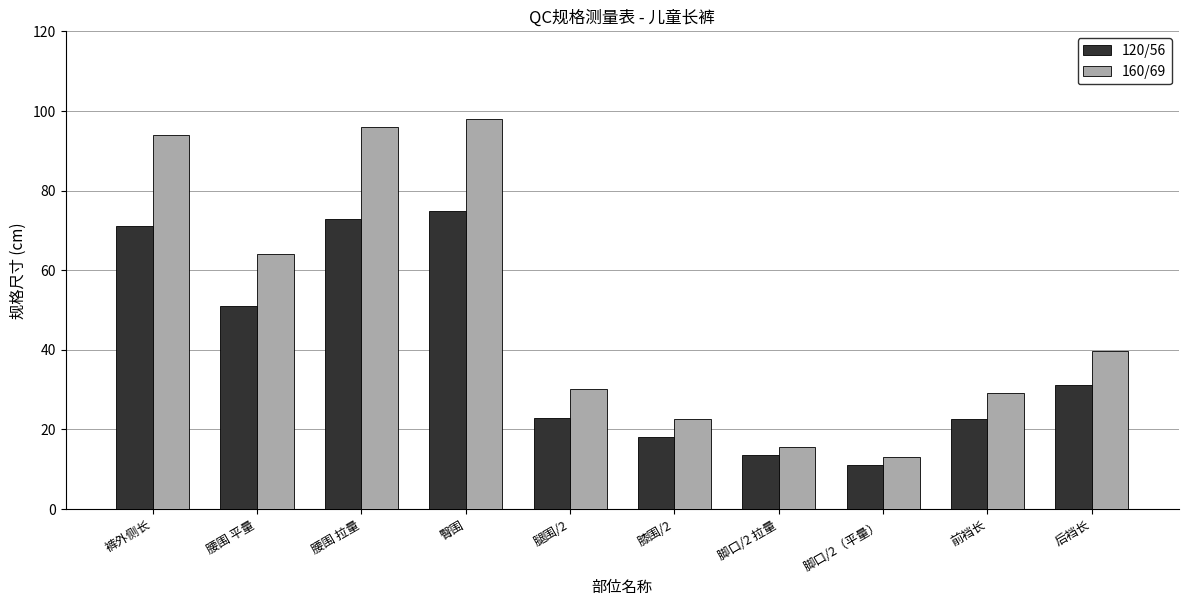

Count the number of categories in the chart.

10